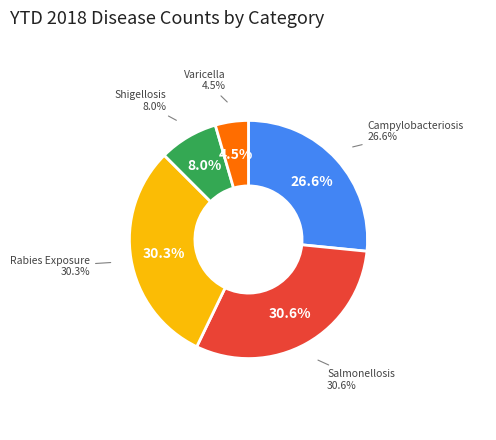

What percentage is the Shigellosis slice, to the nearest percent?

8%